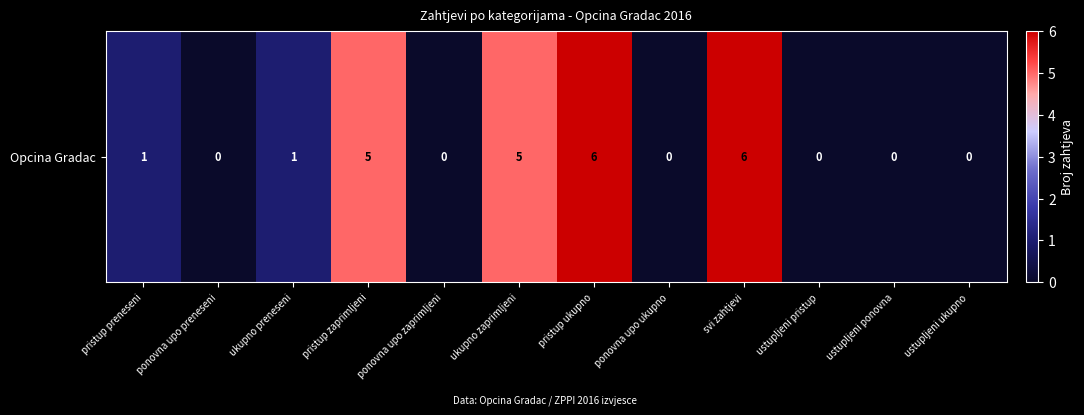

What is the difference between the maximum and minimum values?

6